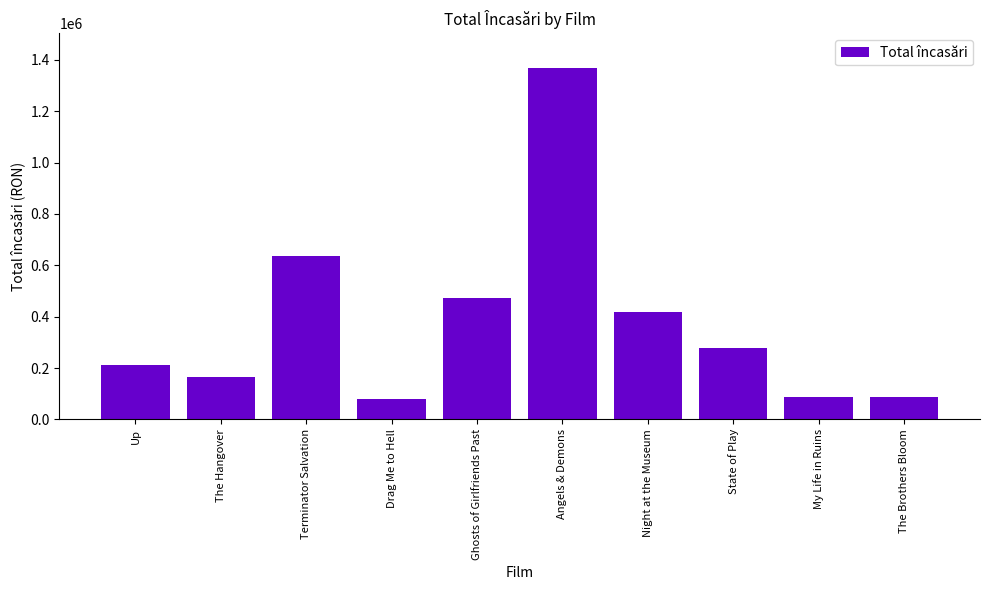

Are the bars horizontal?

No